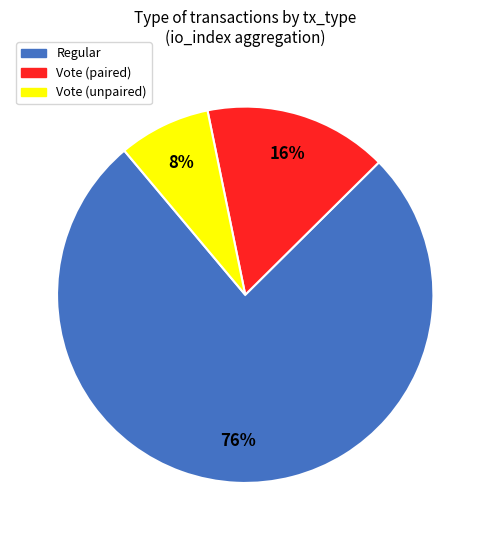

Rank the categories by value from highest to lowest.

Regular, Vote (paired), Vote (unpaired)